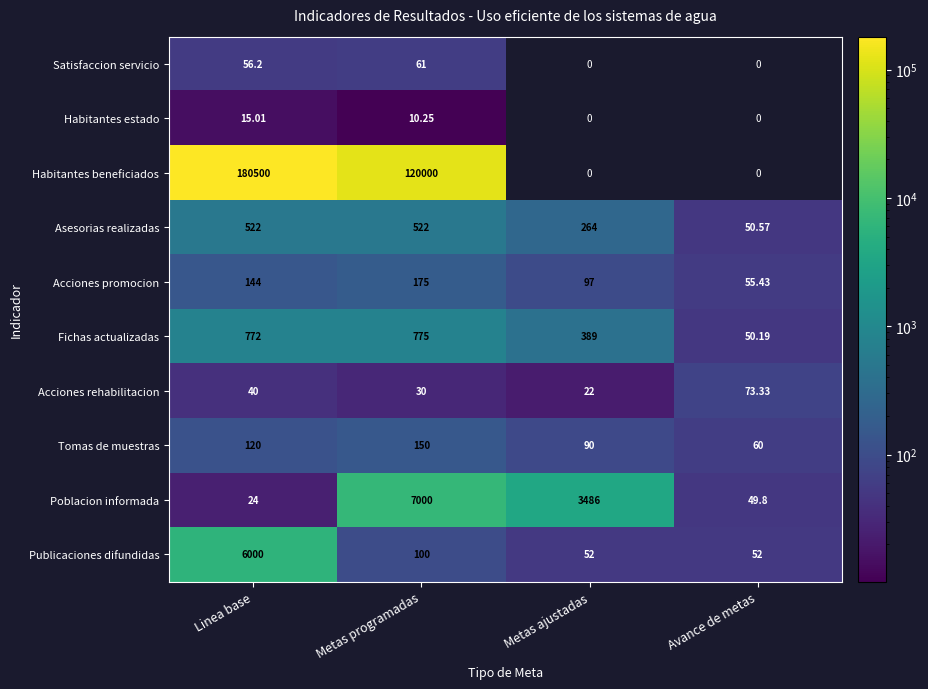

What is the smallest value displayed?

10.2